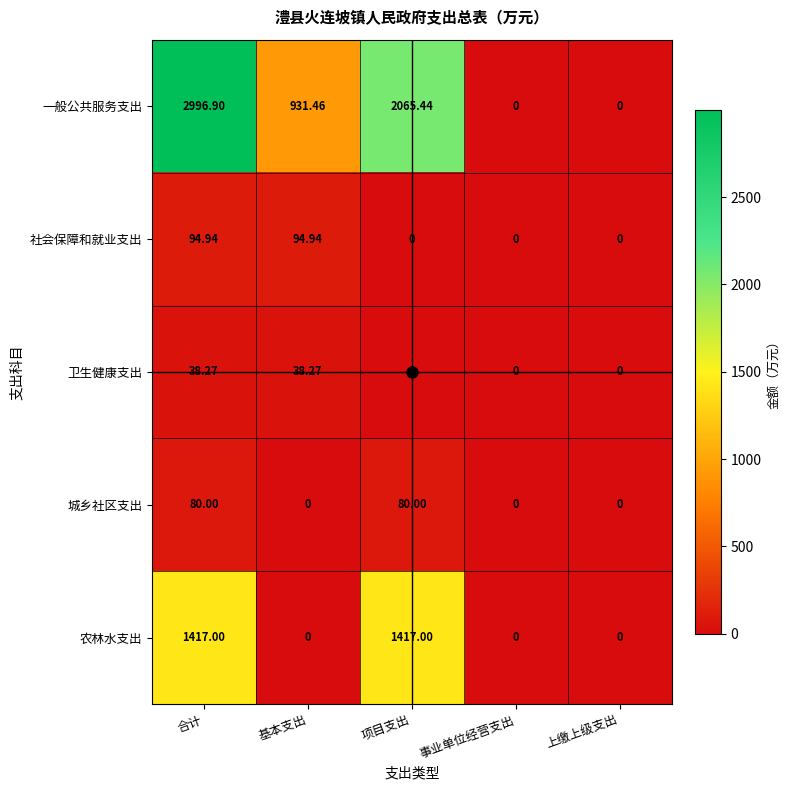

Which series changed the most between 项目支出 and 事业单位经营支出?

一般公共服务支出